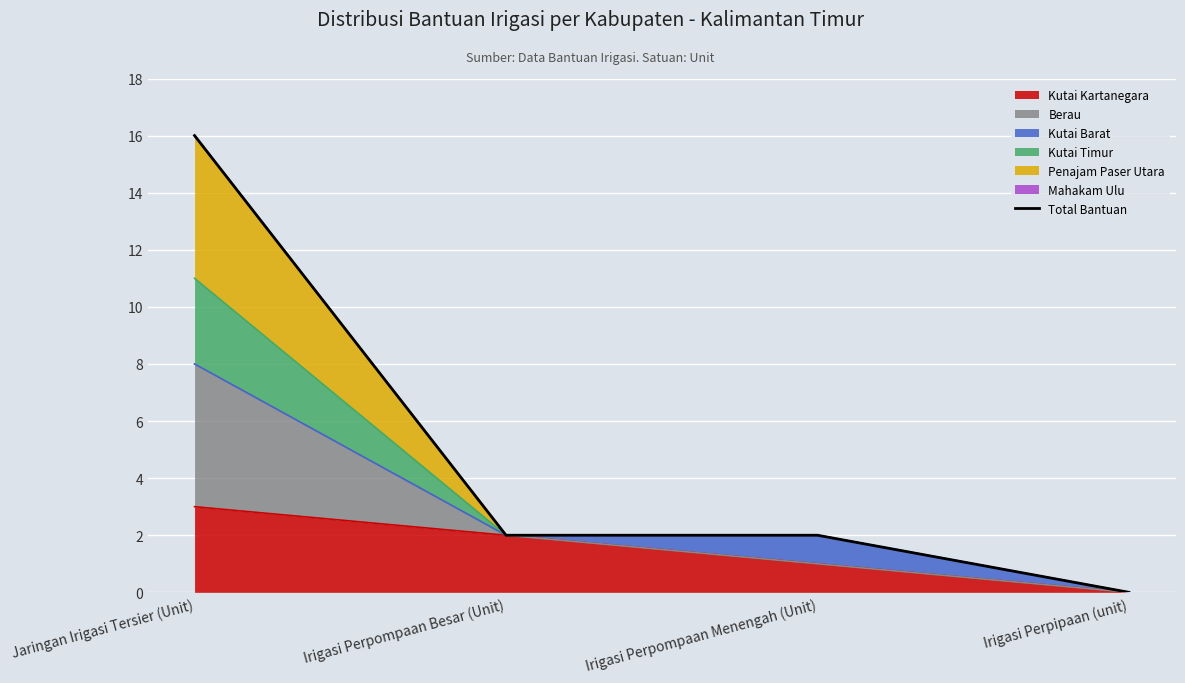

Rank the categories by value from lowest to highest.

Irigasi Perpipaan (unit), Irigasi Perpompaan Besar (Unit), Irigasi Perpompaan Menengah (Unit), Jaringan Irigasi Tersier (Unit)